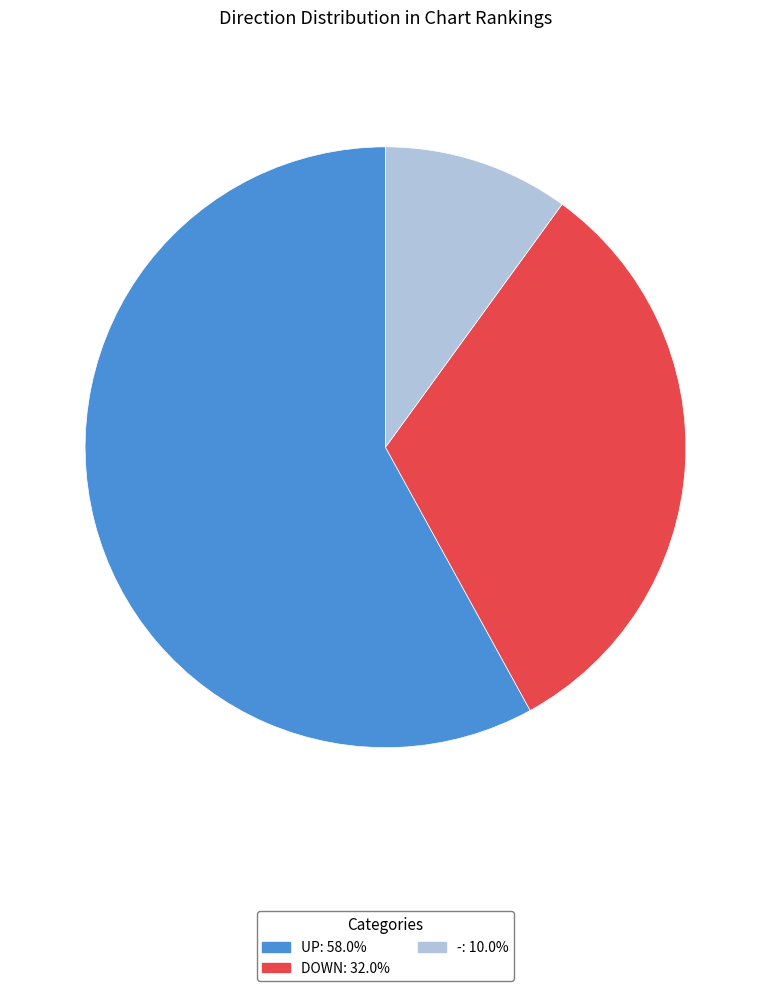

Is there a majority slice in this chart?

Yes